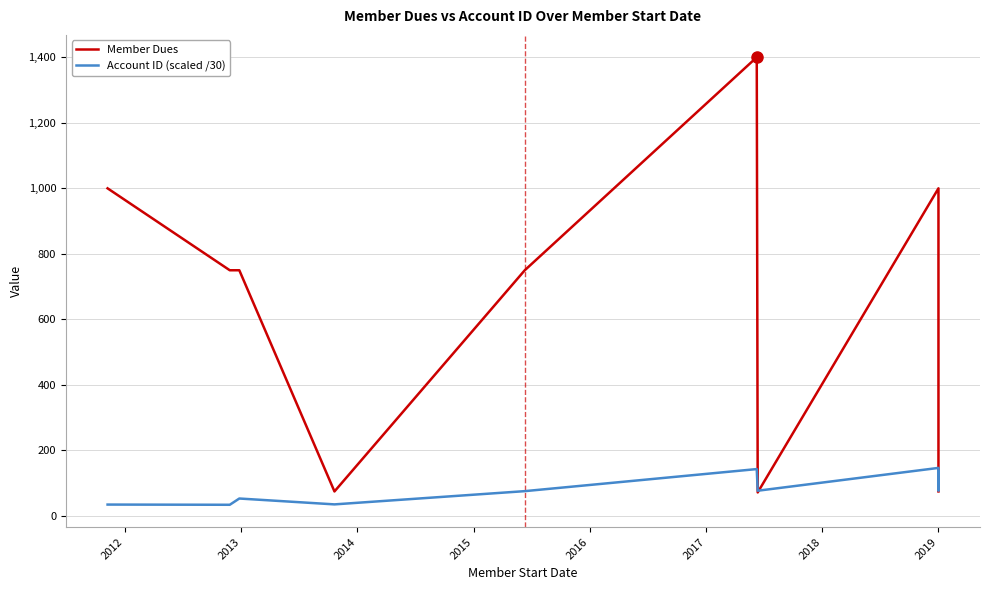

What is the average value of the Member Dues series?

687.2